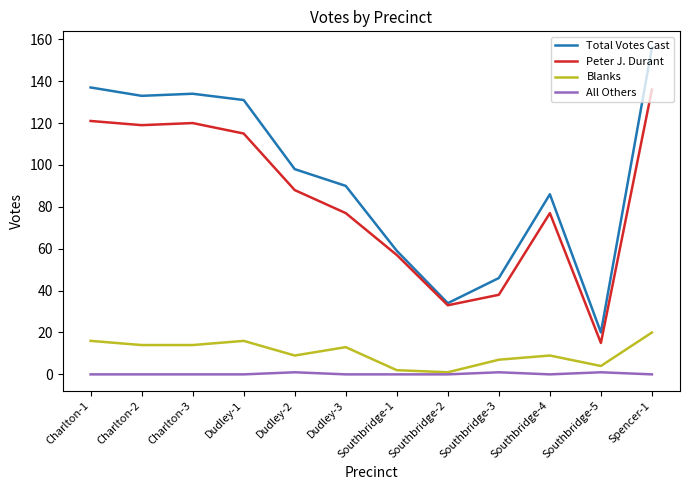

Reading right to left, extract all data points from this chart.

Total Votes Cast: 156	20	86	46	34	59	90	98	131	134	133	137
Peter J. Durant: 136	15	77	38	33	57	77	88	115	120	119	121
Blanks: 20	4	9	7	1	2	13	9	16	14	14	16
All Others: 0	1	0	1	0	0	0	1	0	0	0	0